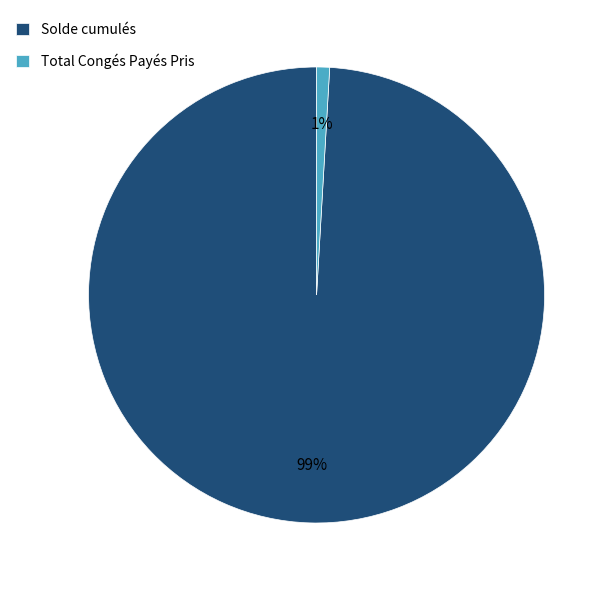

True or false: Total Congés Payés Pris accounts for 1% of the total.

True